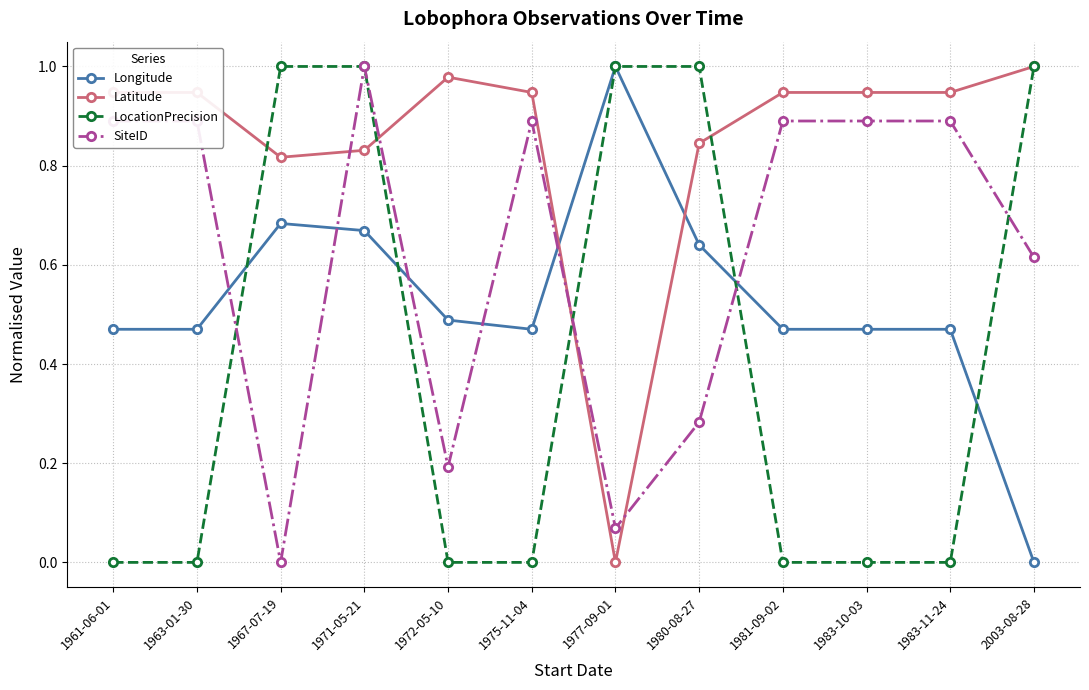

How many data points in Latitude are above 0?

11